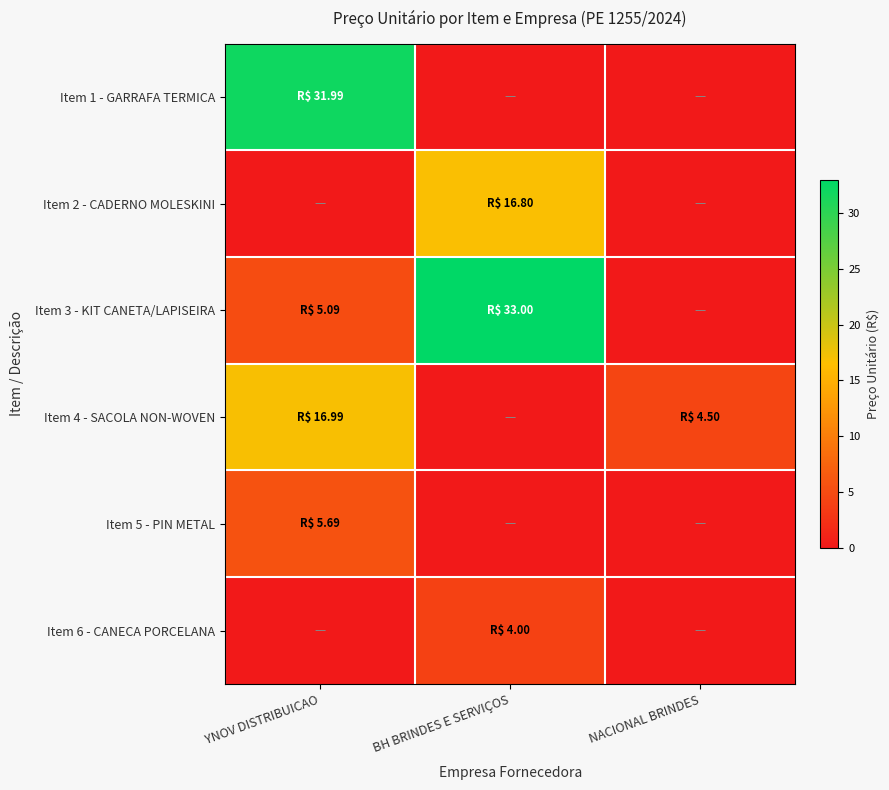

At how many categories does at least one series exceed 30?

2